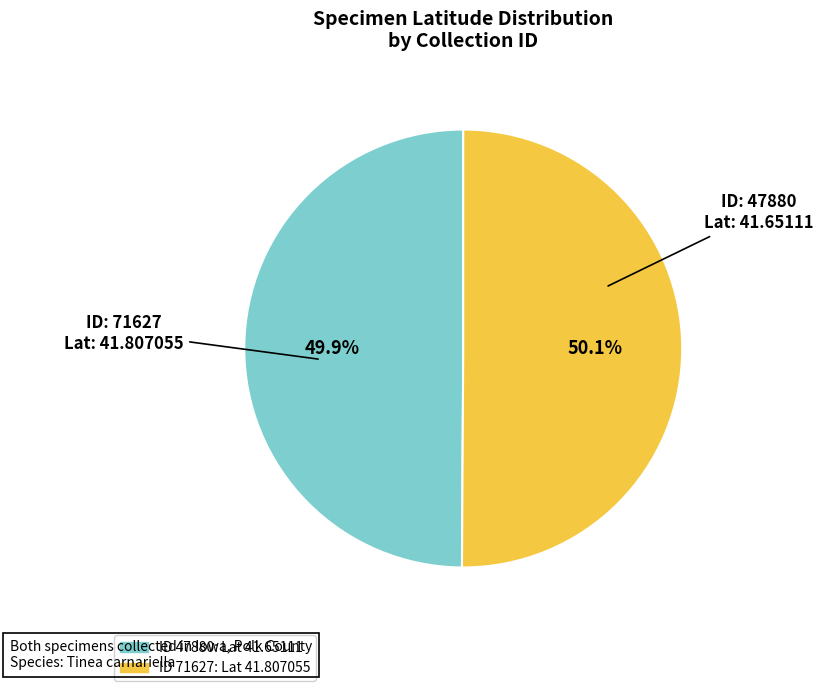

Is there any slice that represents more than half of the pie?

Yes